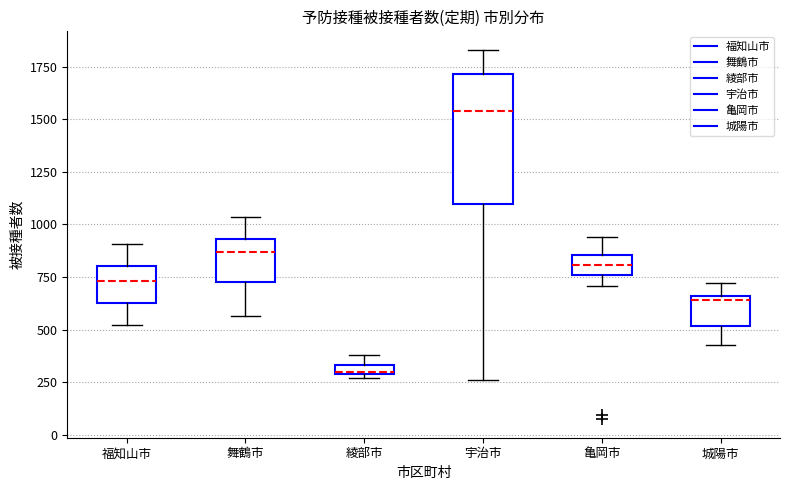

Where does the lower whisker of the box for 城陽市 end on the y-axis? The values are not printed on the chart, so give them approximately, as read against the axis.

450